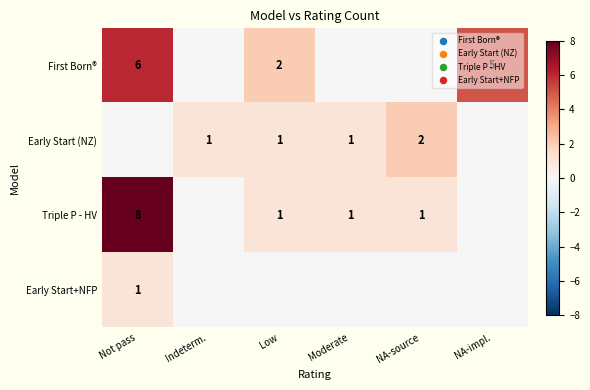

Is it true that Early Start+NFP equals 1 at Not pass?

True